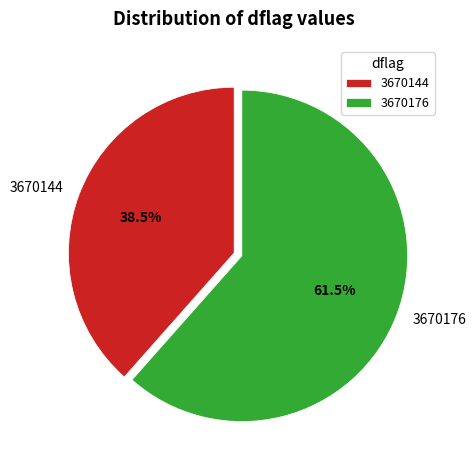

Count the number of slices in the pie.

2